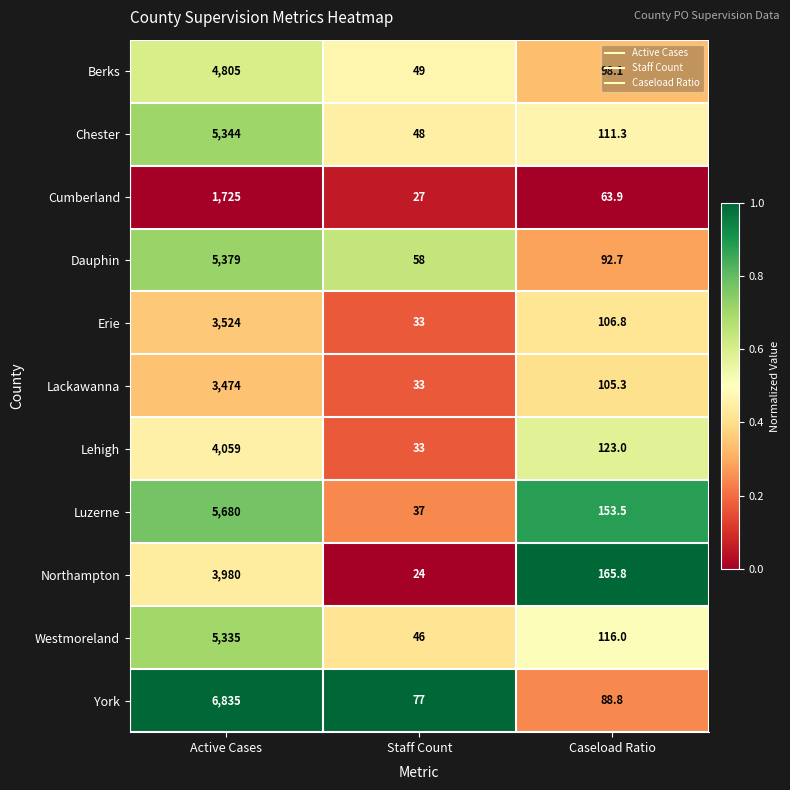

True or false: Dauphin has a value of 32.0 at Staff Count.

False